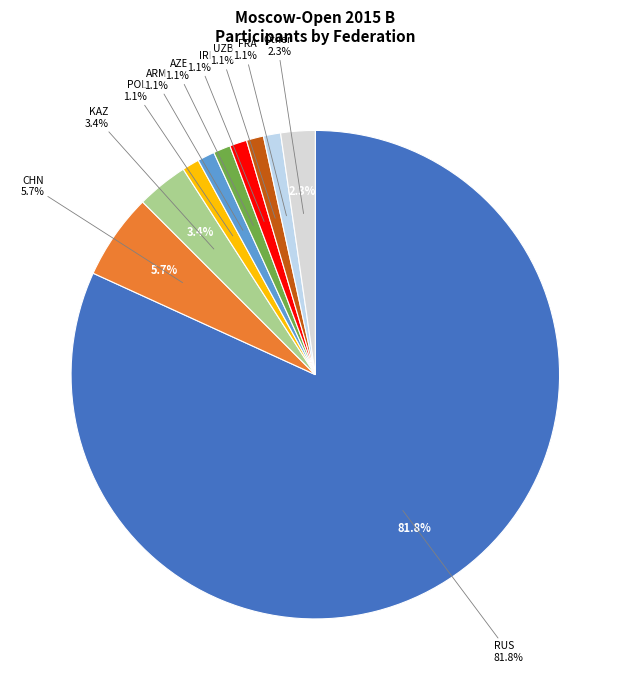

Rank the categories by value from highest to lowest.

RUS, CHN, KAZ, Other, POL, ARM, AZE, IRI, UZB, FRA